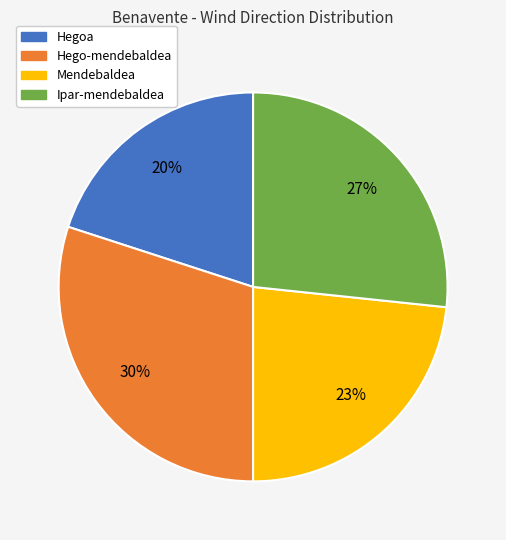

Which has a higher value, Hegoa or Ipar-mendebaldea?

Ipar-mendebaldea